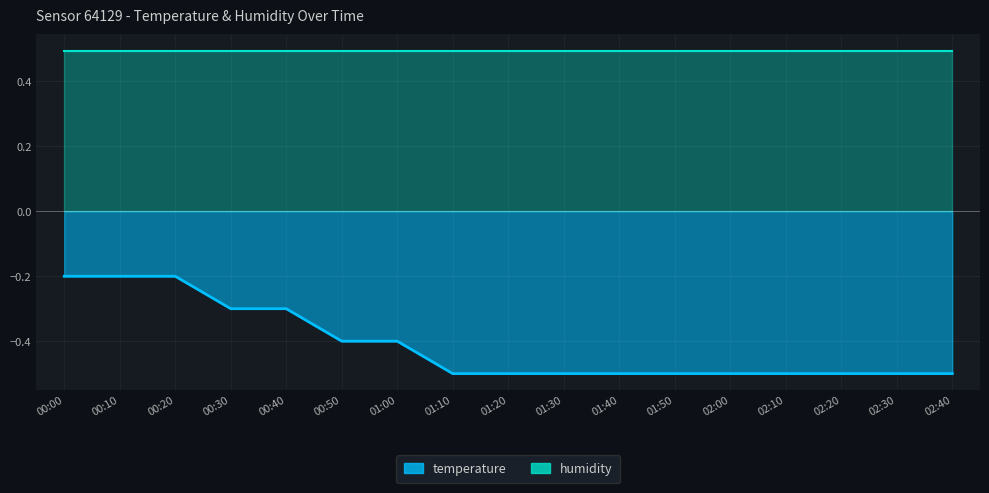

Rank the categories by value from lowest to highest.

01:10, 01:20, 01:30, 01:40, 01:50, 02:00, 02:10, 02:20, 02:30, 02:40, 00:50, 01:00, 00:30, 00:40, 00:00, 00:10, 00:20